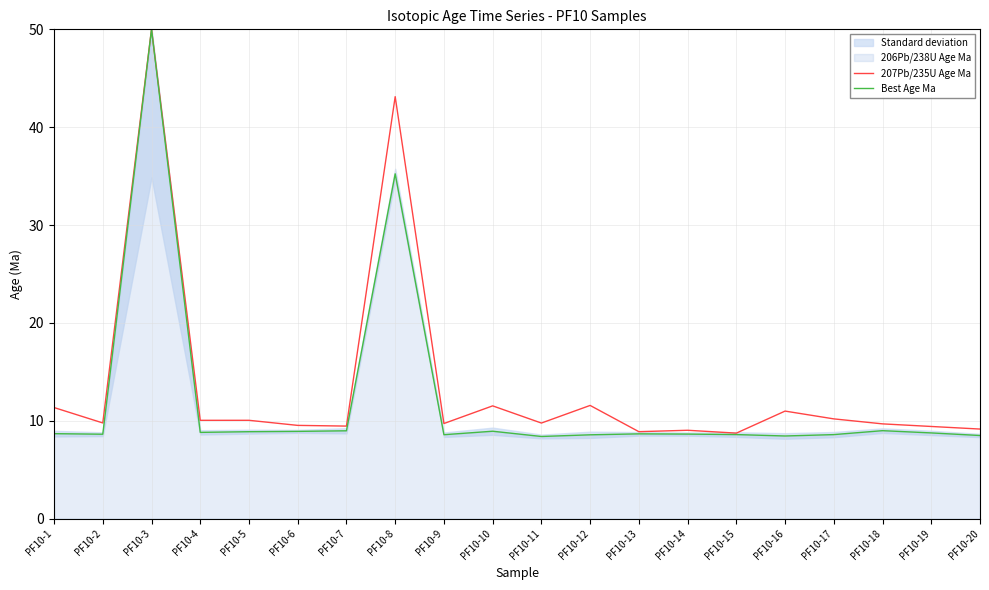

What is the value of the 207Pb/235U Age Ma point at the 12th from the left?

11.6